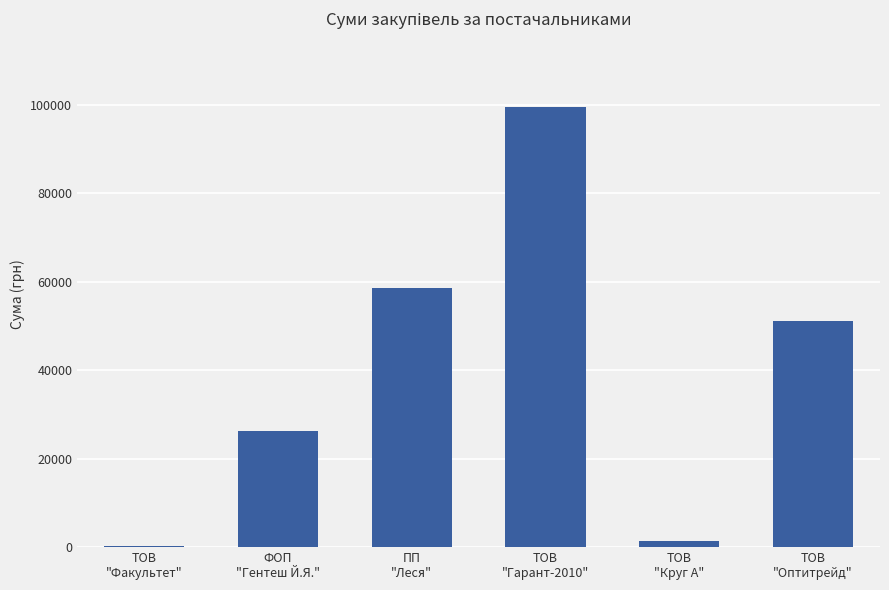

What is the greatest value displayed?

99393.4